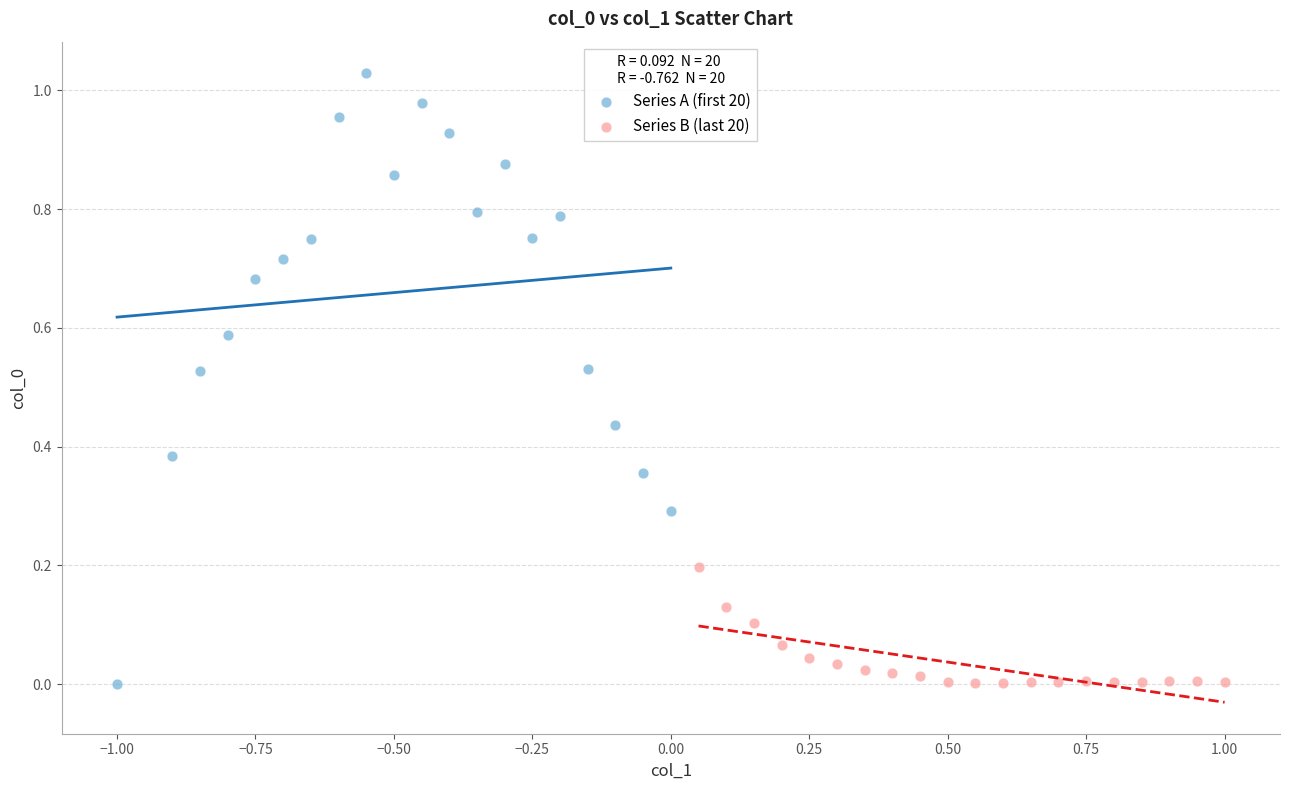

Which series reaches the maximum Y coordinate?

Series A (first 20)